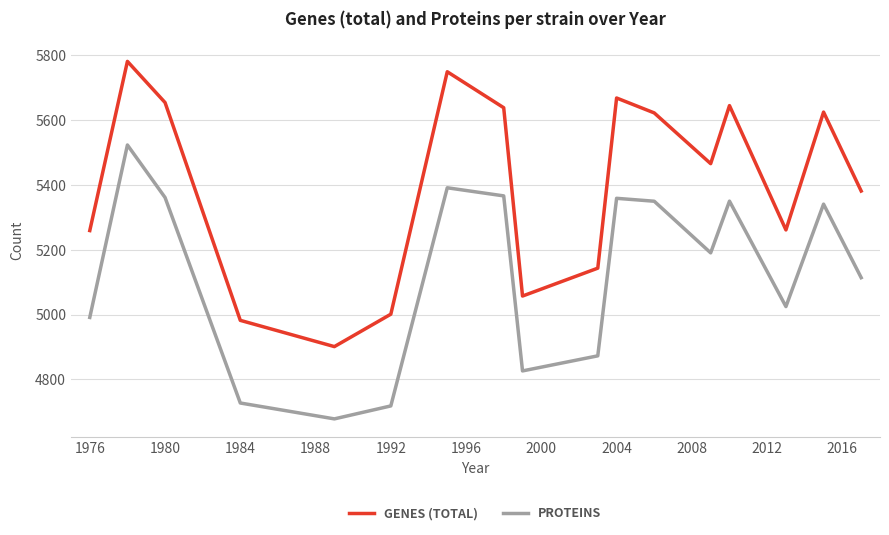

Which series has the largest total across all categories?

GENES (TOTAL)